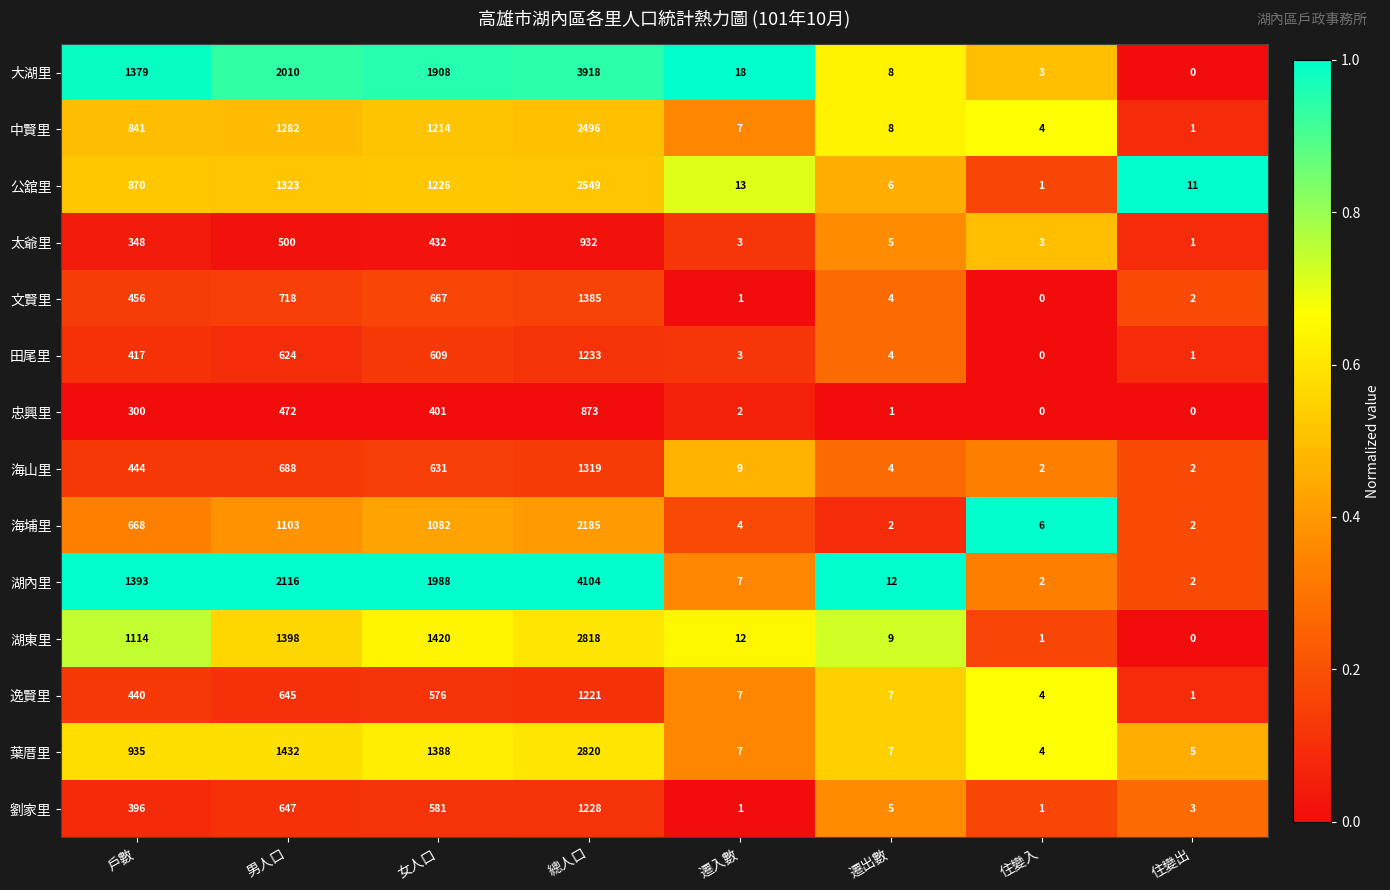

The value of 中賢里 at 遷出數 is 13. True or false?

False